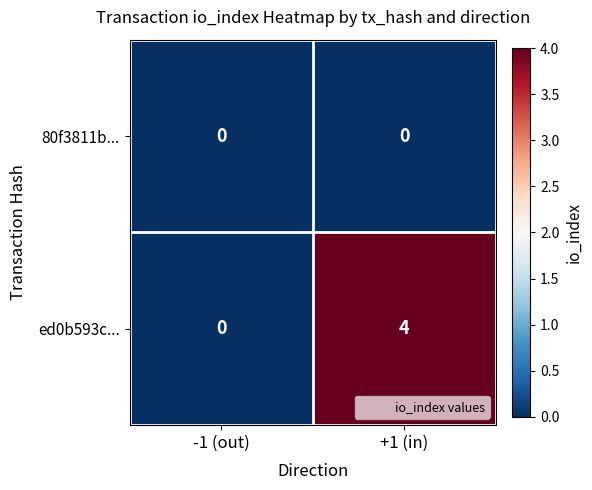

Which series has the largest range (max minus min)?

ed0b593c...